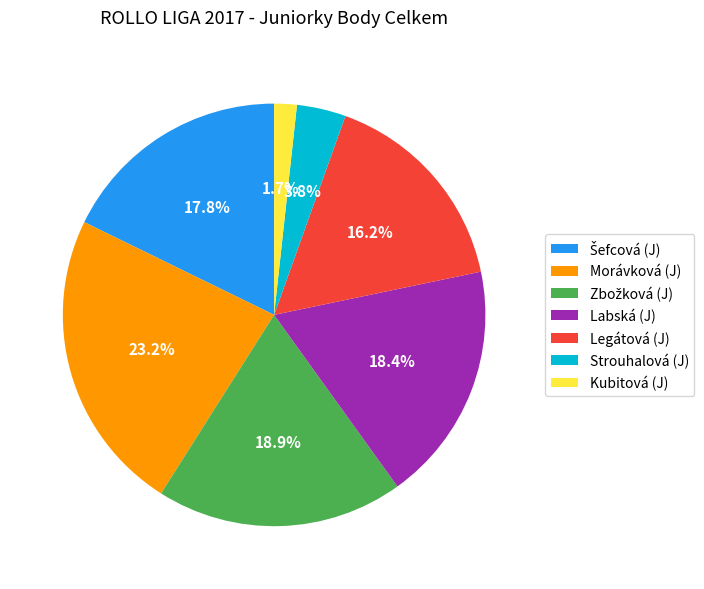

Between Labská (J) and Legátová (J), which is larger?

Labská (J)